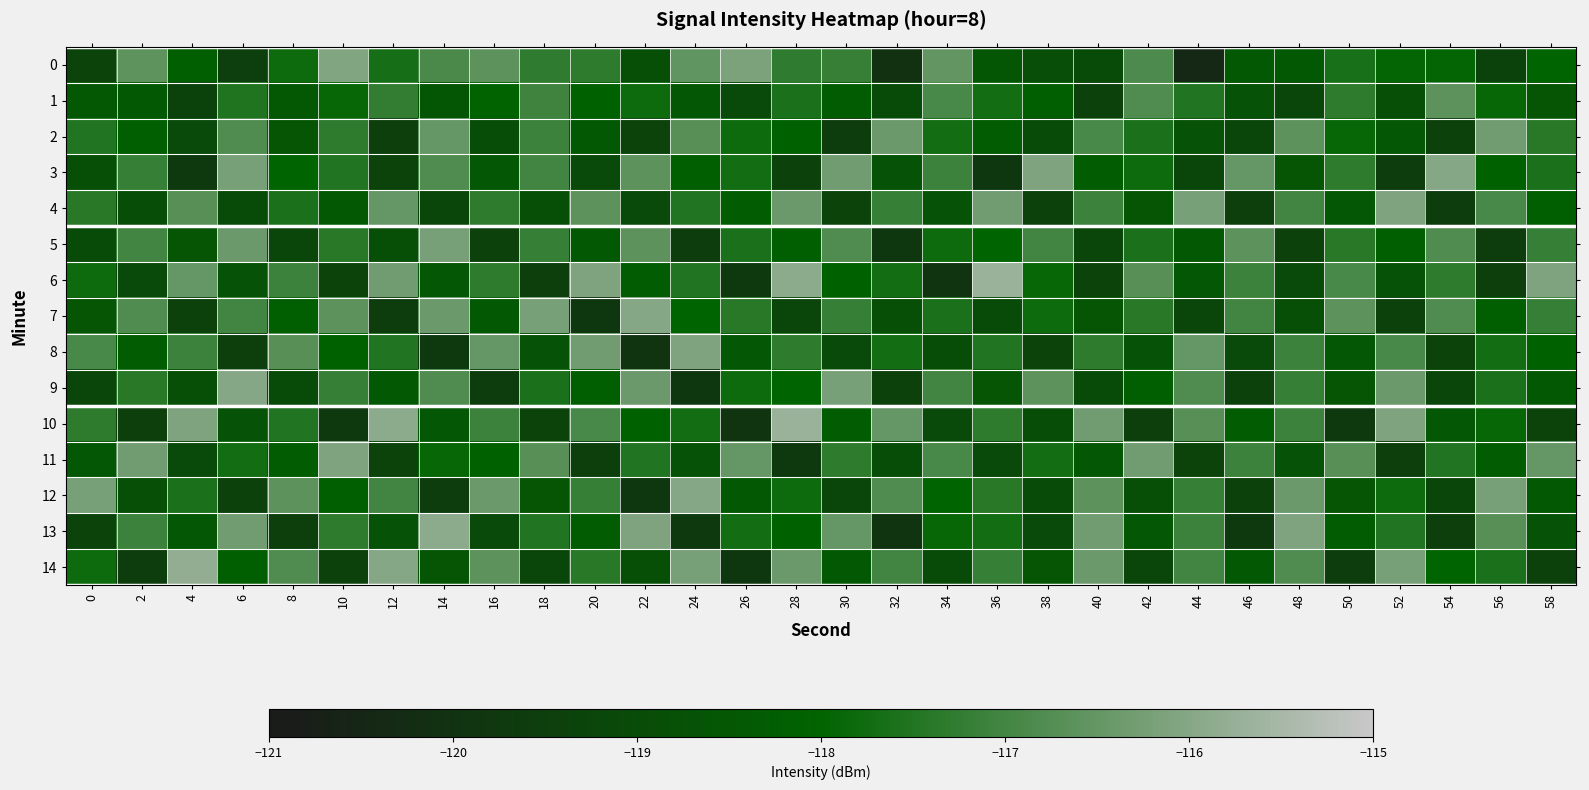

Reading left to right, extract all data points from this chart.

0: 0=-119.3	2=-116.6	4=-118.2	6=-119.5	8=-117.8	10=-116.1	12=-117.7	14=-116.9	16=-116.6	18=-117.3	20=-117.3	22=-118.9	24=-116.6	26=-116.1	28=-117.3	30=-117.2	32=-120.1	34=-116.5	36=-118.5	38=-118.9	40=-119.0	42=-116.8	44=-120.5	46=-118.4	48=-118.5	50=-117.6	52=-117.9	54=-117.9	56=-119.3	58=-118.0
1: 0=-118.5	2=-118.4	4=-119.4	6=-117.5	8=-118.5	10=-117.9	12=-117.2	14=-118.6	16=-118.0	18=-117.1	20=-118.1	22=-117.8	24=-118.5	26=-119.1	28=-117.6	30=-118.3	32=-119.0	34=-116.9	36=-117.7	38=-118.2	40=-119.4	42=-116.8	44=-117.5	46=-118.7	48=-119.2	50=-117.3	52=-118.8	54=-116.6	56=-117.9	58=-118.6
2: 0=-117.5	2=-118.2	4=-119.1	6=-116.8	8=-118.6	10=-117.3	12=-119.5	14=-116.5	16=-118.9	18=-117.1	20=-118.4	22=-119.3	24=-116.7	26=-117.8	28=-118.1	30=-119.6	32=-116.4	34=-117.7	36=-118.3	38=-119.0	40=-116.9	42=-117.6	44=-118.7	46=-119.2	48=-116.6	50=-117.9	52=-118.5	54=-119.4	56=-116.3	58=-117.4
3: 0=-118.8	2=-117.2	4=-119.7	6=-116.2	8=-118.0	10=-117.5	12=-119.3	14=-116.8	16=-118.5	18=-117.0	20=-119.1	22=-116.6	24=-118.2	26=-117.7	28=-119.4	30=-116.3	32=-118.7	34=-117.1	36=-119.8	38=-116.1	40=-118.3	42=-117.8	44=-119.2	46=-116.5	48=-118.6	50=-117.3	52=-119.6	54=-116.0	56=-118.1	58=-117.6
4: 0=-117.4	2=-118.9	4=-116.7	6=-119.0	8=-117.6	10=-118.4	12=-116.5	14=-119.2	16=-117.3	18=-118.8	20=-116.6	22=-119.1	24=-117.5	26=-118.3	28=-116.4	30=-119.3	32=-117.2	34=-118.7	36=-116.3	38=-119.4	40=-117.1	42=-118.6	44=-116.2	46=-119.5	48=-117.0	50=-118.5	52=-116.1	54=-119.6	56=-116.9	58=-118.2
5: 0=-119.0	2=-117.0	4=-118.6	6=-116.4	8=-119.2	10=-117.4	12=-118.8	14=-116.2	16=-119.4	18=-117.2	20=-118.4	22=-116.6	24=-119.6	26=-117.6	28=-118.2	30=-116.8	32=-119.8	34=-117.8	36=-118.0	38=-117.0	40=-119.2	42=-117.6	44=-118.4	46=-116.6	48=-119.4	50=-117.4	52=-118.2	54=-116.8	56=-119.6	58=-117.2
6: 0=-117.8	2=-119.1	4=-116.5	6=-118.7	8=-117.1	10=-119.3	12=-116.3	14=-118.5	16=-117.3	18=-119.5	20=-116.1	22=-118.3	24=-117.5	26=-119.7	28=-115.9	30=-118.1	32=-117.7	34=-119.9	36=-115.7	38=-117.9	40=-119.3	42=-116.7	44=-118.5	46=-117.1	48=-119.1	50=-116.9	52=-118.7	54=-117.3	56=-119.5	58=-116.1
7: 0=-118.6	2=-116.8	4=-119.4	6=-117.0	8=-118.2	10=-116.6	12=-119.6	14=-116.4	16=-118.4	18=-116.2	20=-119.8	22=-116.0	24=-118.0	26=-117.4	28=-119.2	30=-117.2	32=-118.8	34=-117.6	36=-119.0	38=-117.8	40=-118.6	42=-117.4	44=-119.2	46=-117.0	48=-118.8	50=-116.6	52=-119.4	54=-116.8	56=-118.2	58=-117.2
8: 0=-116.9	2=-118.3	4=-117.1	6=-119.5	8=-116.7	10=-118.1	12=-117.5	14=-119.7	16=-116.5	18=-118.7	20=-116.3	22=-119.9	24=-116.1	26=-118.5	28=-117.3	30=-119.1	32=-117.7	34=-118.9	36=-117.5	38=-119.3	40=-117.3	42=-118.7	44=-116.5	46=-119.1	48=-117.1	50=-118.5	52=-116.9	54=-119.3	56=-117.7	58=-118.1
9: 0=-119.2	2=-117.4	4=-118.8	6=-116.0	8=-119.0	10=-117.2	12=-118.4	14=-116.8	16=-119.6	18=-117.6	20=-118.2	22=-116.4	24=-119.8	26=-117.8	28=-118.0	30=-116.2	32=-119.4	34=-117.0	36=-118.6	38=-116.6	40=-119.0	42=-118.2	44=-116.8	46=-119.4	48=-117.2	50=-118.6	52=-116.4	54=-119.2	56=-117.6	58=-118.4
10: 0=-117.3	2=-119.5	4=-116.1	6=-118.7	8=-117.5	10=-119.7	12=-115.9	14=-118.5	16=-117.1	18=-119.3	20=-116.9	22=-118.1	24=-117.7	26=-119.9	28=-115.7	30=-118.3	32=-116.5	34=-119.1	36=-117.3	38=-118.9	40=-116.3	42=-119.5	44=-116.7	46=-118.3	48=-117.1	50=-119.7	52=-116.1	54=-118.5	56=-117.9	58=-119.3
11: 0=-118.5	2=-116.3	4=-119.1	6=-117.7	8=-118.3	10=-116.1	12=-119.3	14=-117.9	16=-118.1	18=-116.7	20=-119.5	22=-117.5	24=-118.7	26=-116.5	28=-119.7	30=-117.3	32=-118.9	34=-116.9	36=-119.1	38=-117.7	40=-118.5	42=-116.3	44=-119.3	46=-117.1	48=-118.7	50=-116.7	52=-119.5	54=-117.5	56=-118.3	58=-116.5
12: 0=-116.2	2=-118.8	4=-117.6	6=-119.4	8=-116.6	10=-118.2	12=-117.0	14=-119.6	16=-116.4	18=-118.6	20=-117.2	22=-119.8	24=-116.0	26=-118.4	28=-117.8	30=-119.2	32=-116.8	34=-118.0	36=-117.4	38=-119.0	40=-116.6	42=-118.8	44=-117.2	46=-119.4	48=-116.4	50=-118.6	52=-117.8	54=-119.2	56=-116.2	58=-118.4
13: 0=-119.3	2=-117.1	4=-118.5	6=-116.3	8=-119.5	10=-117.3	12=-118.7	14=-115.9	16=-119.1	18=-117.5	20=-118.3	22=-116.1	24=-119.7	26=-117.7	28=-118.1	30=-116.5	32=-119.9	34=-117.9	36=-117.7	38=-119.1	40=-116.3	42=-118.5	44=-117.1	46=-119.7	48=-116.1	50=-118.3	52=-117.5	54=-119.5	56=-116.7	58=-118.7
14: 0=-117.8	2=-119.6	4=-115.8	6=-118.2	8=-116.8	10=-119.4	12=-116.0	14=-118.6	16=-116.6	18=-119.2	20=-117.4	22=-118.8	24=-116.2	26=-119.8	28=-116.4	30=-118.4	32=-117.0	34=-119.0	36=-117.2	38=-118.6	40=-116.4	42=-119.2	44=-117.0	46=-118.4	48=-116.8	50=-119.6	52=-116.2	54=-118.0	56=-117.6	58=-119.4